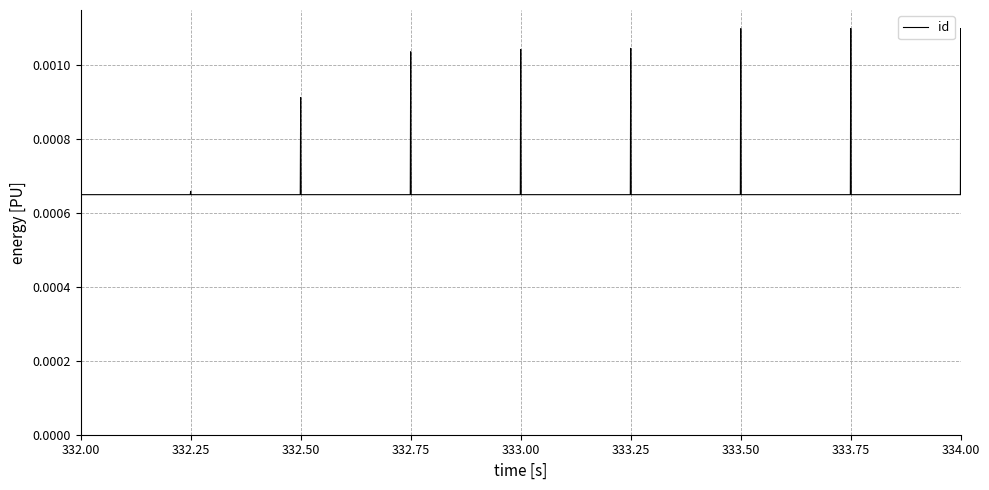

Is this an area chart (filled region under the line)?

No